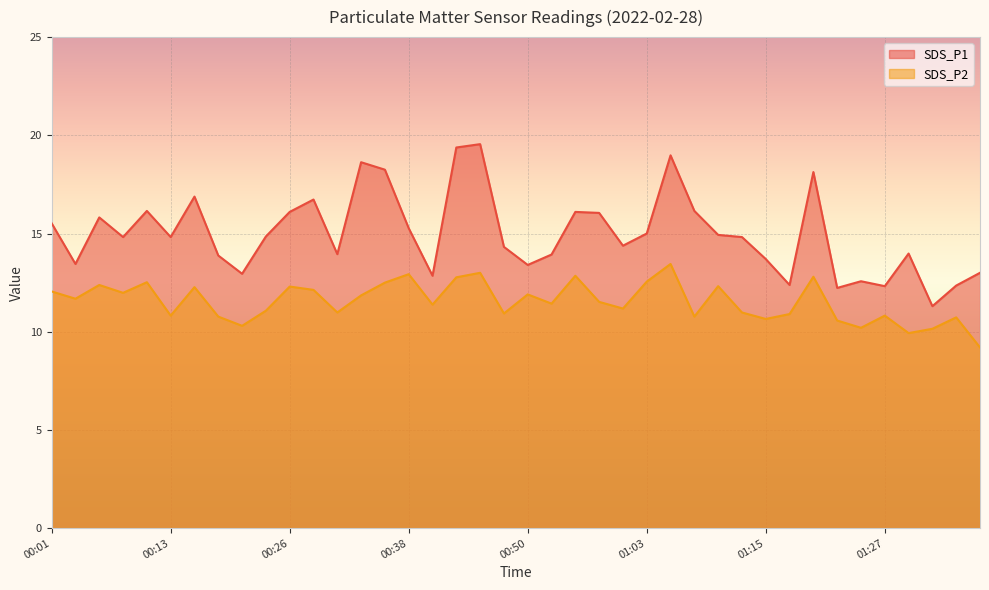

True or false: SDS_P1 and SDS_P2 intersect in this chart.

False